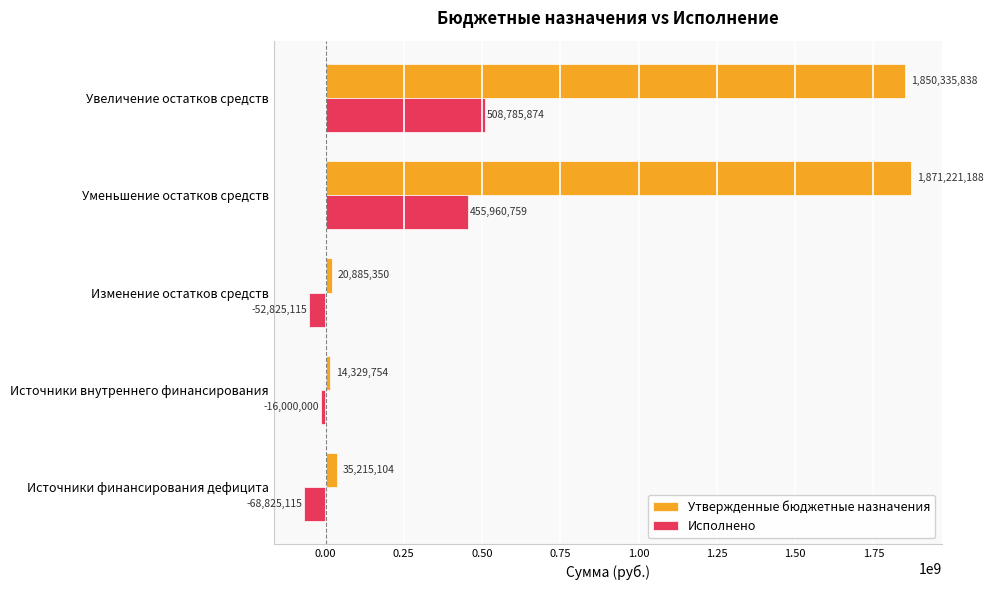

Which series changed the most between Изменение остатков средств and Увеличение остатков средств?

Утвержденные бюджетные назначения